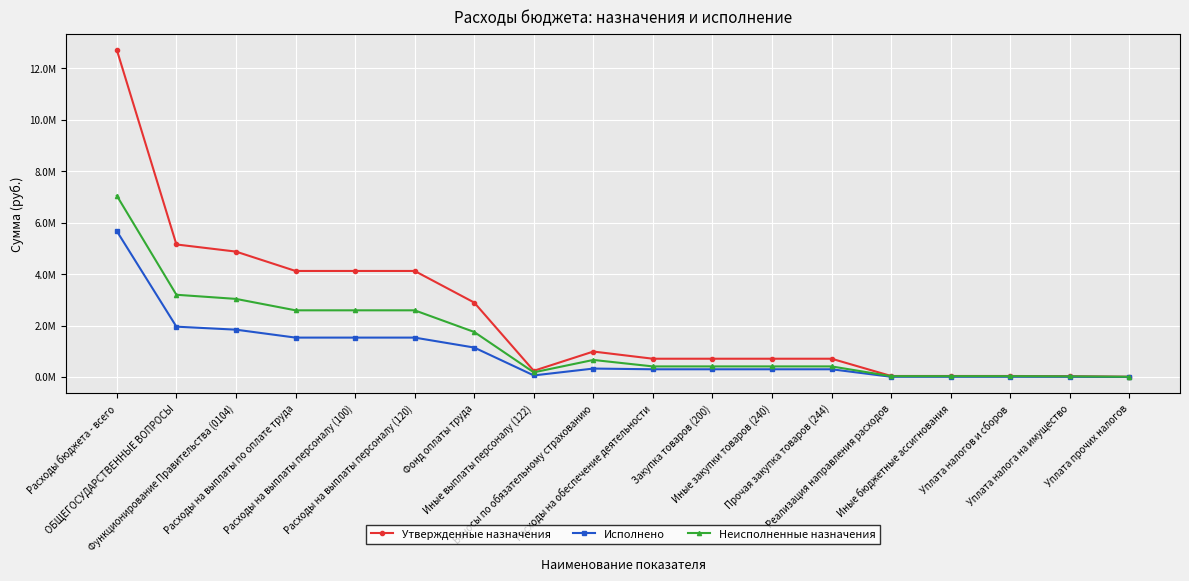

Reading right to left, list all the values displayed in this chart.

Утвержденные назначения: 8000.0	30000.0	38000.0	38000.0	38000.0	709200.0	709200.0	709200.0	709200.0	988200.0	239700.0	2892700.0	4120600.0	4120600.0	4120600.0	4873000.0	5150400.0	12710600.0
Исполнено: 688.0	6651.0	7339.0	7339.0	7339.0	298903.4	298903.4	298903.4	298903.4	326461.3	60169.8	1143495.7	1530126.8	1530126.8	1530126.8	1838436.2	1955105.5	5666883.2
Неисполненные назначения: 7312.0	23349.0	30661.0	30661.0	30661.0	410296.6	410296.6	410296.6	410296.6	661738.7	179530.2	1749204.3	2590473.2	2590473.2	2590473.2	3034563.8	3195294.5	7043716.8